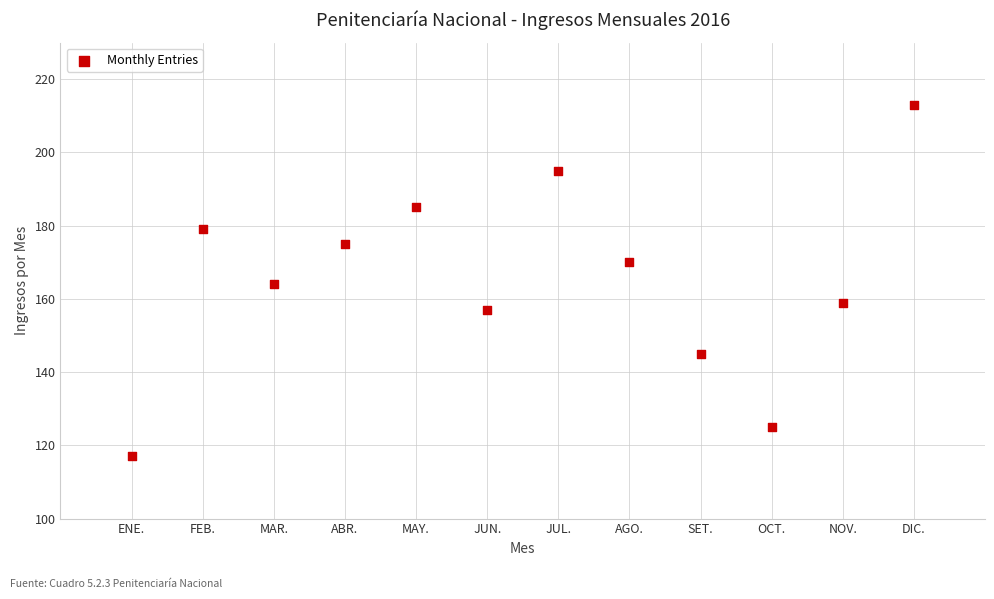

What is the average Y value?

165